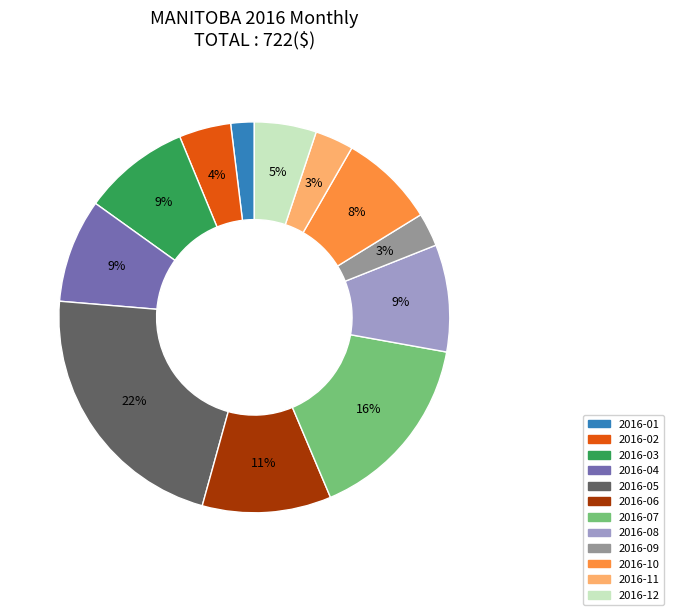

What is the largest slice in the pie chart?

2016-05